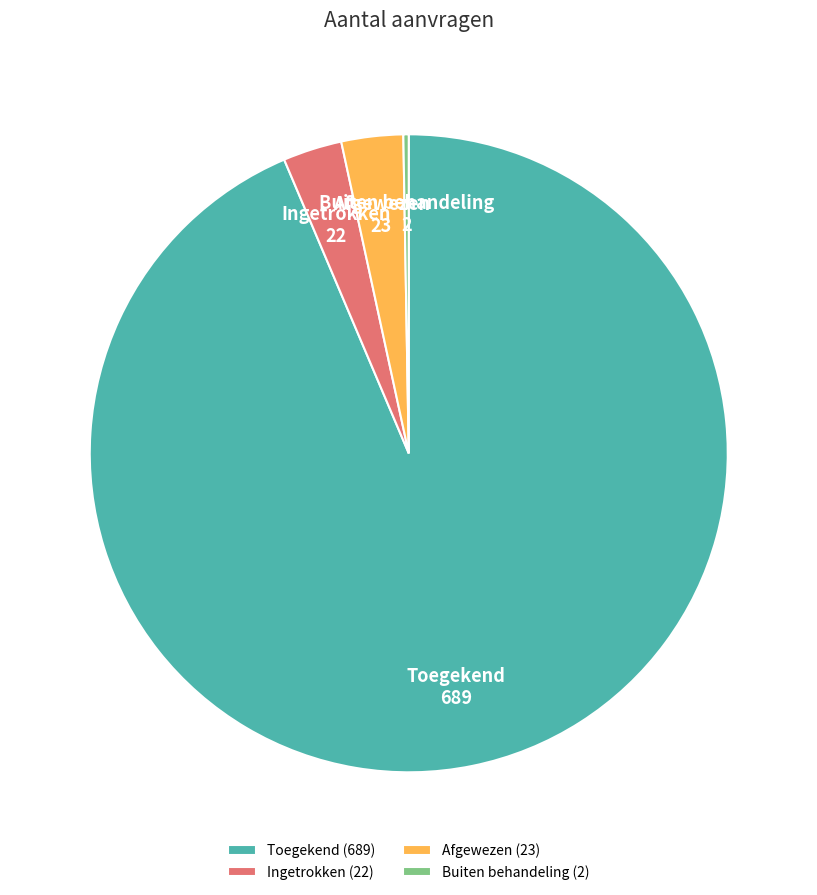

Is there a majority slice in this chart?

Yes